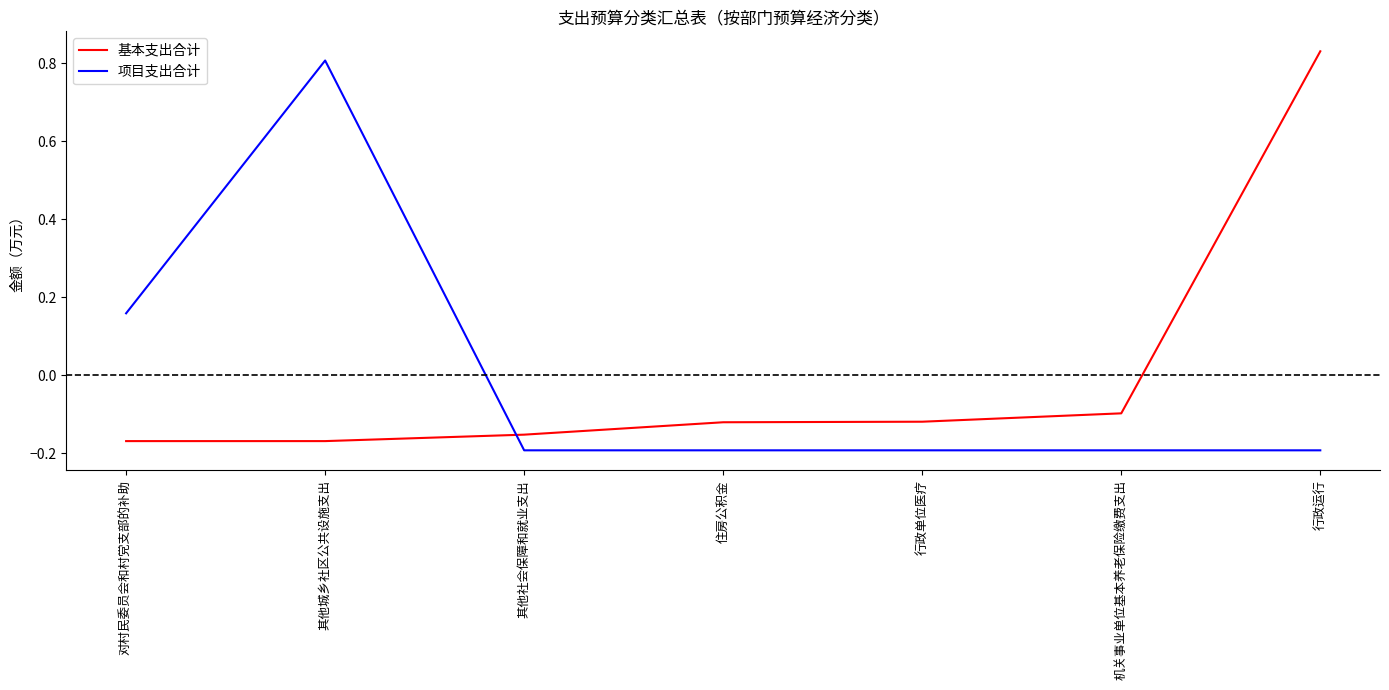

What is the spread (max minus min) of values at 其他城乡社区公共设施支出?

1.0